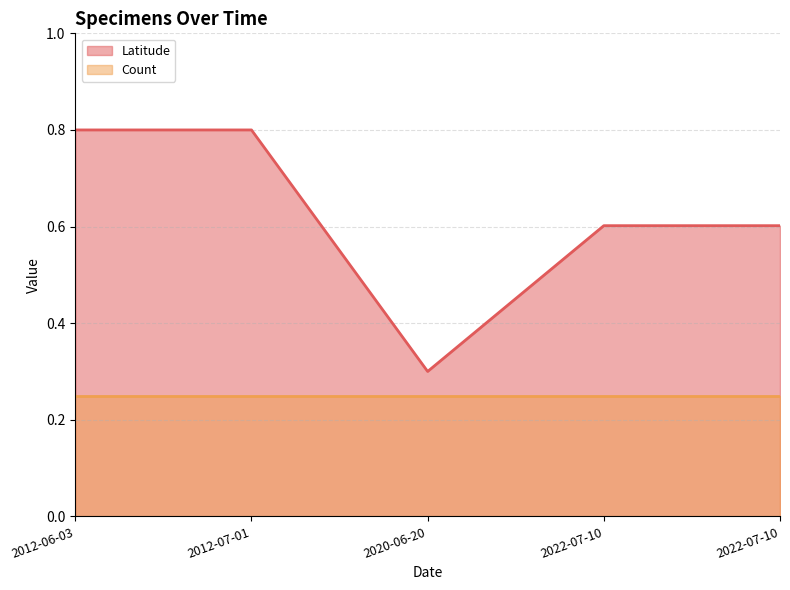

True or false: the data shows 0.8 at 2012-06-03.

True